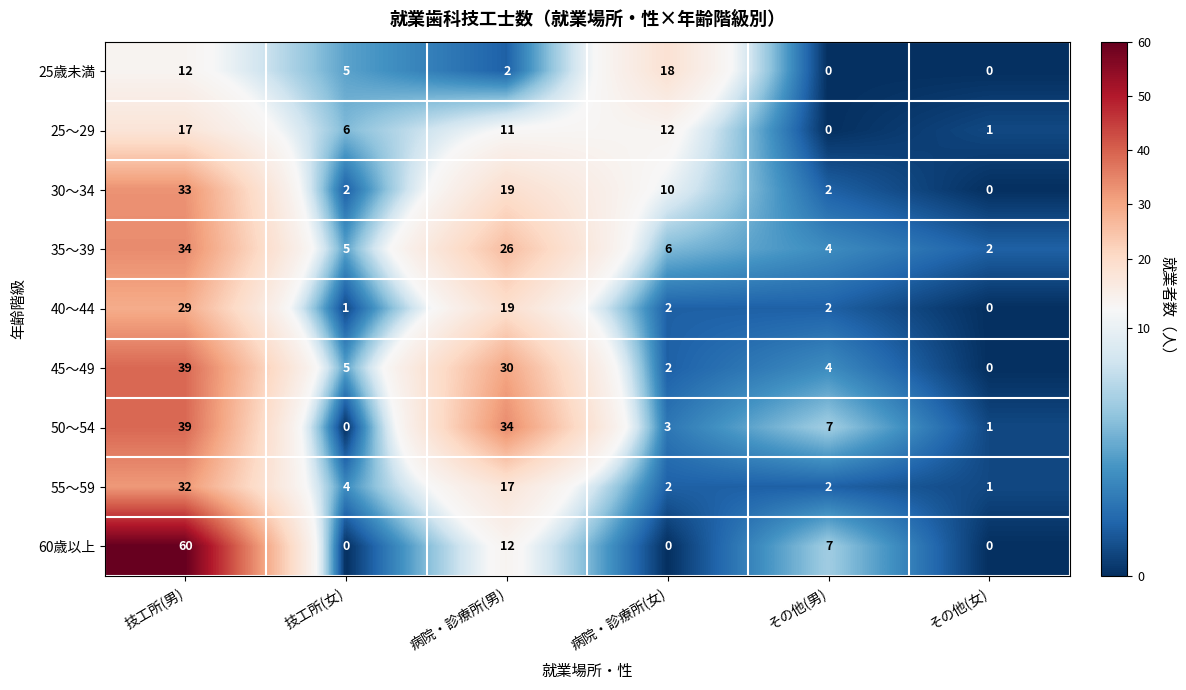

At how many categories does at least one series exceed 30?

2